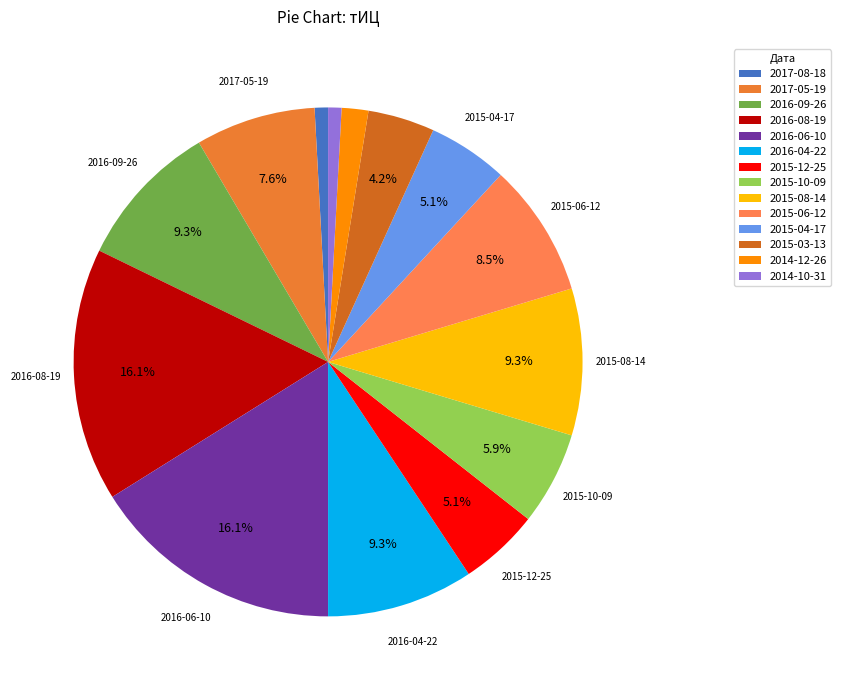

What percentage is the 2015-12-25 slice, to the nearest percent?

5%